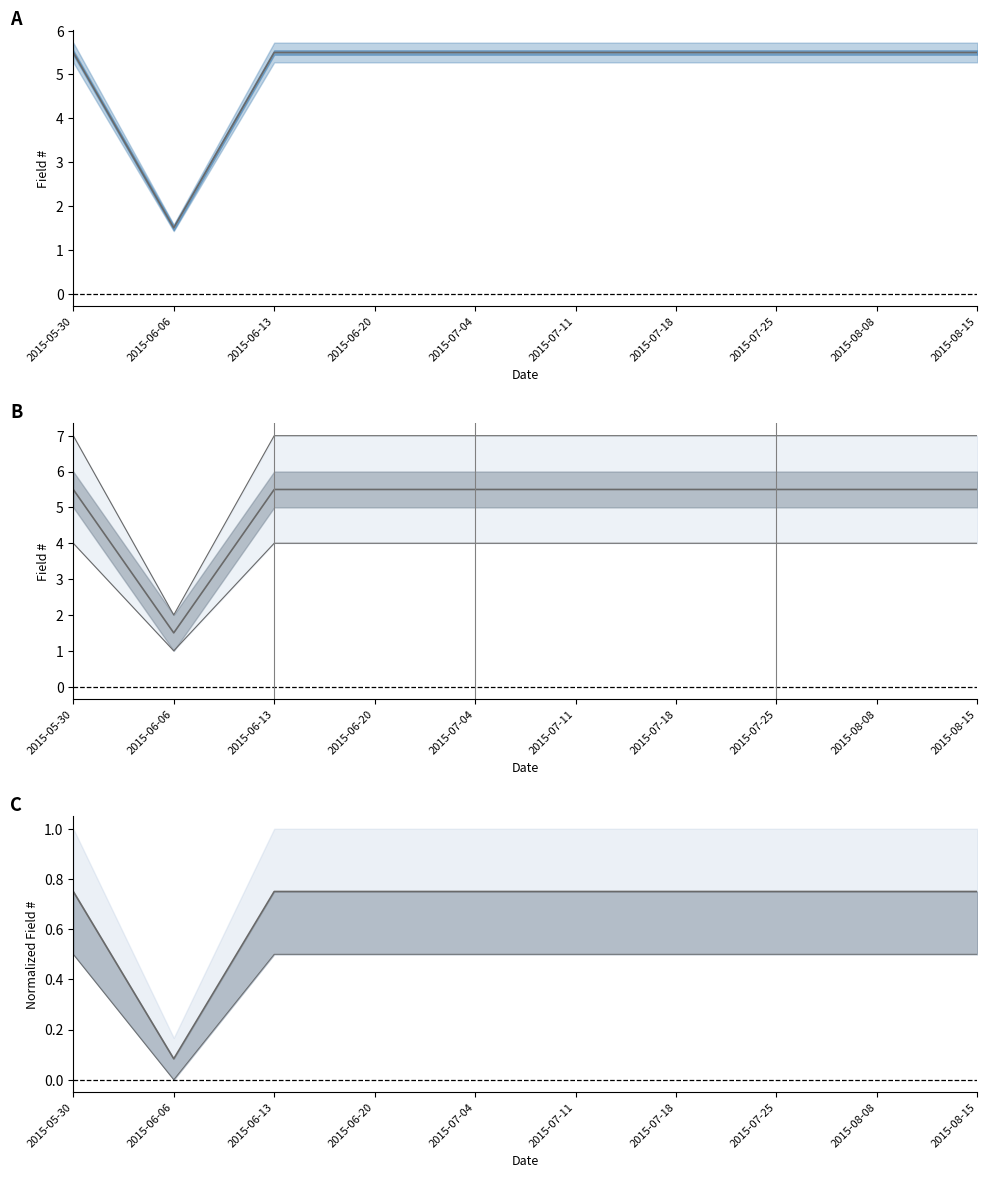

Which series has the widest spread of values?

Max Field